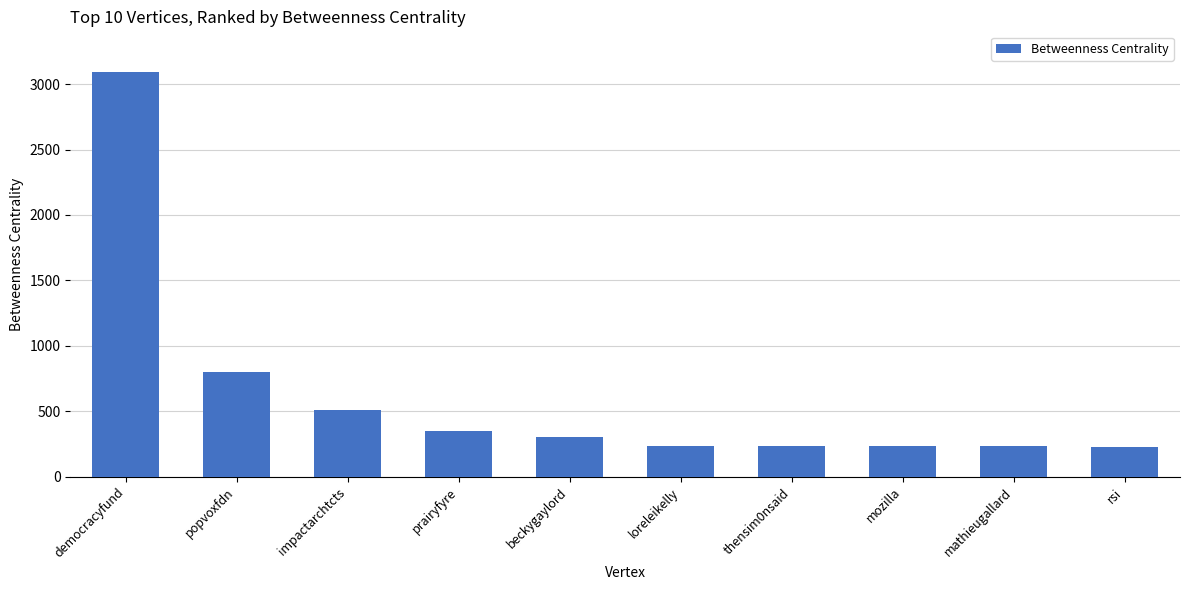

Which label corresponds to the largest value in the chart?

democracyfund